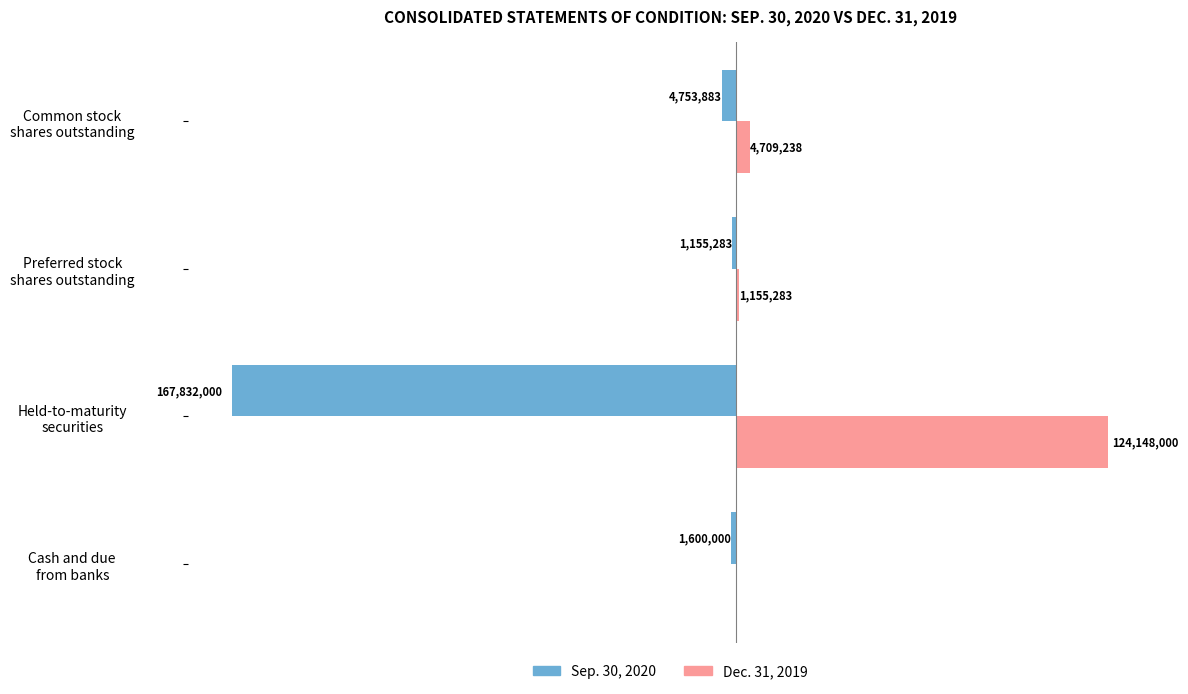

Rank the series by their average value, from lowest to highest.

Sep. 30, 2020, Dec. 31, 2019